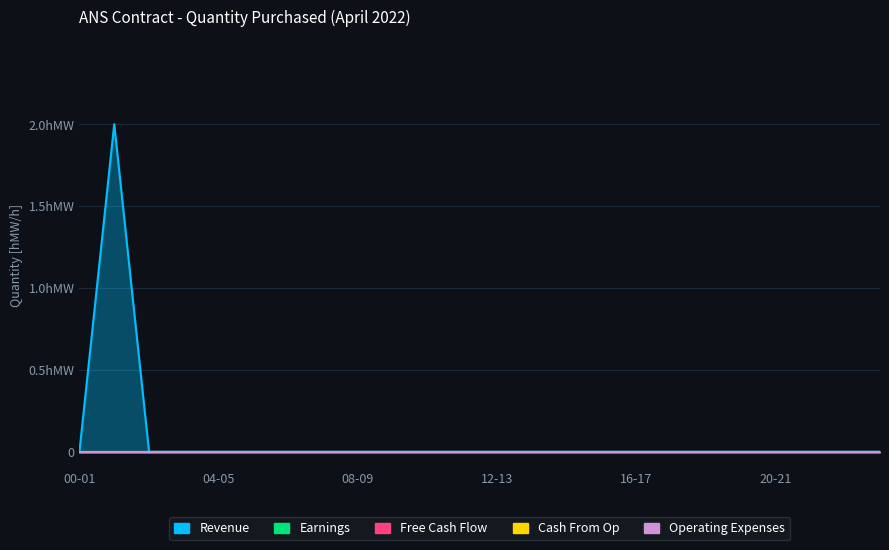

Reading right to left, list all the values displayed in this chart.

Revenue: 0	0	0	0	0	0	0	0	0	0	0	0	0	0	0	0	0	0	0	0	0	0	2	0
Earnings: 0	0	0	0	0	0	0	0	0	0	0	0	0	0	0	0	0	0	0	0	0	0	0	0
Free Cash Flow: 0	0	0	0	0	0	0	0	0	0	0	0	0	0	0	0	0	0	0	0	0	0	0	0
Cash From Op: 0	0	0	0	0	0	0	0	0	0	0	0	0	0	0	0	0	0	0	0	0	0	0	0
Operating Expenses: 0	0	0	0	0	0	0	0	0	0	0	0	0	0	0	0	0	0	0	0	0	0	0	0